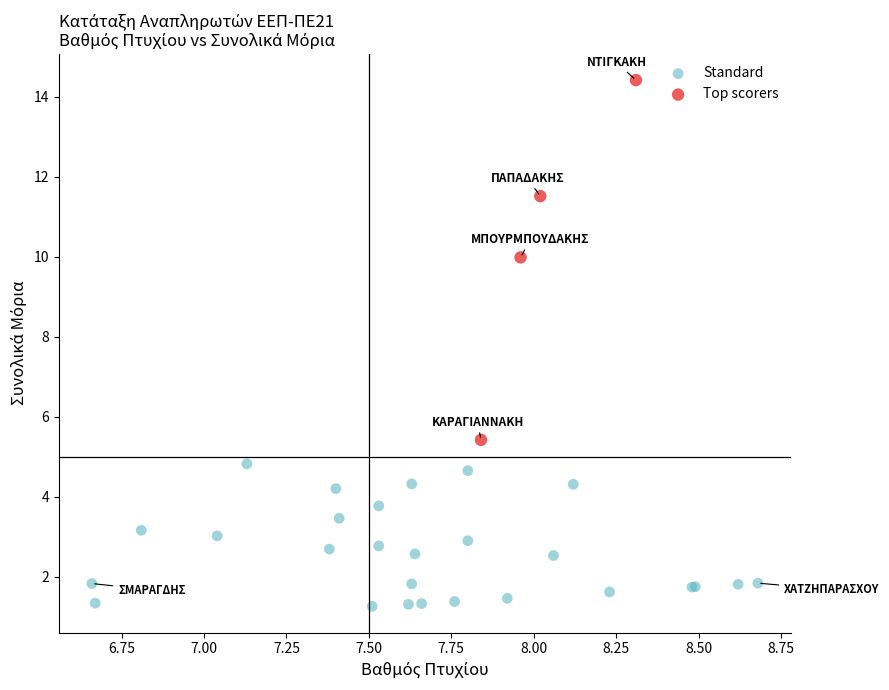

What are all the series names shown in the legend?

Standard, Top scorers